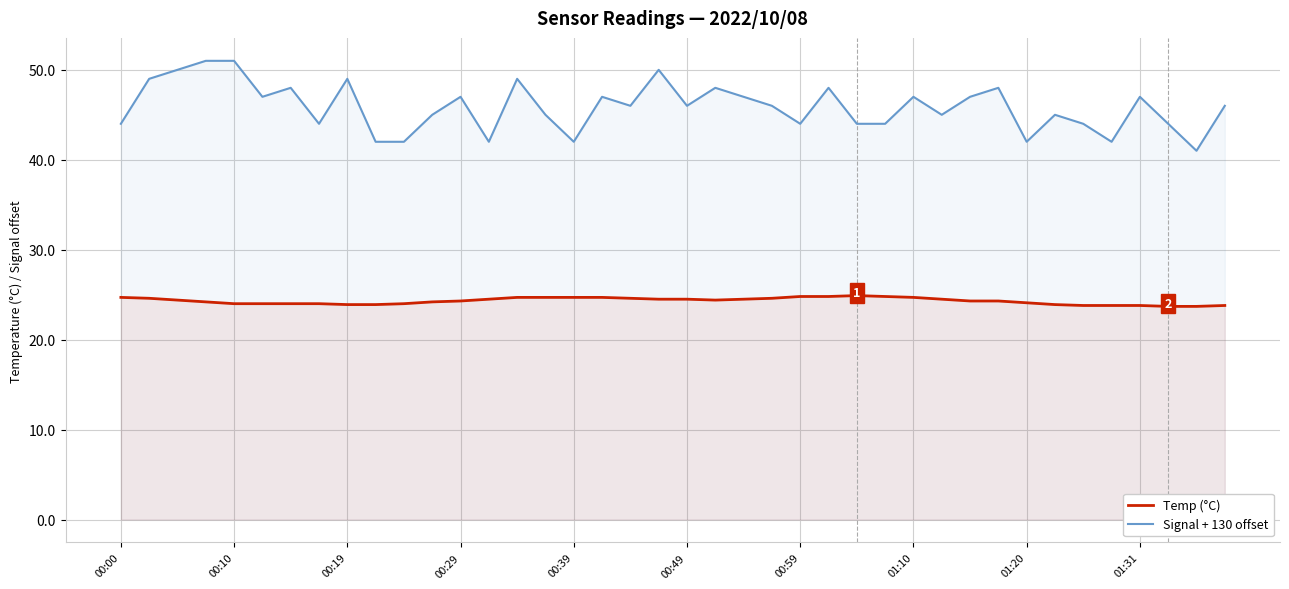

True or false: Temp (°C) and Signal + 130 offset cross at least once.

False